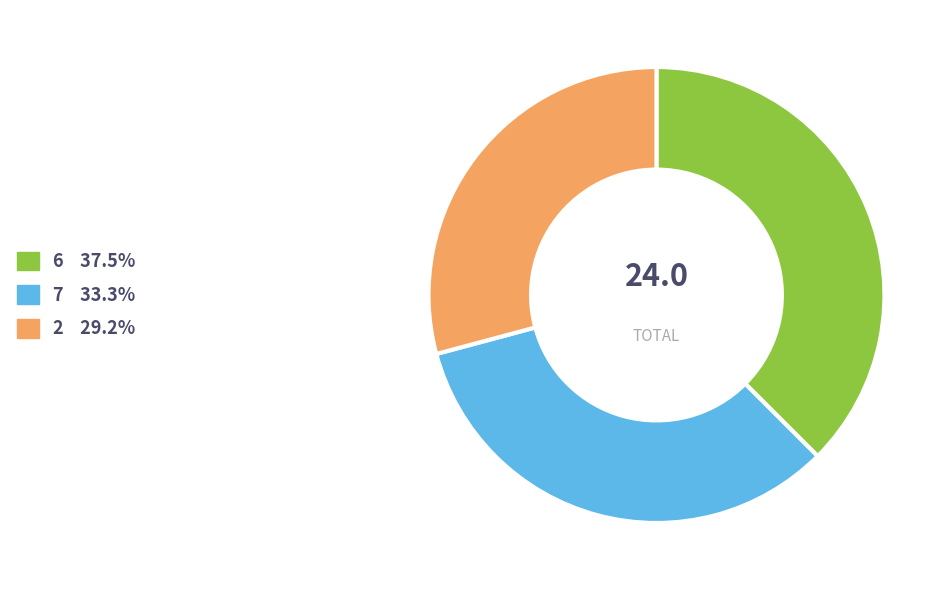

How many slices are in this pie chart?

3